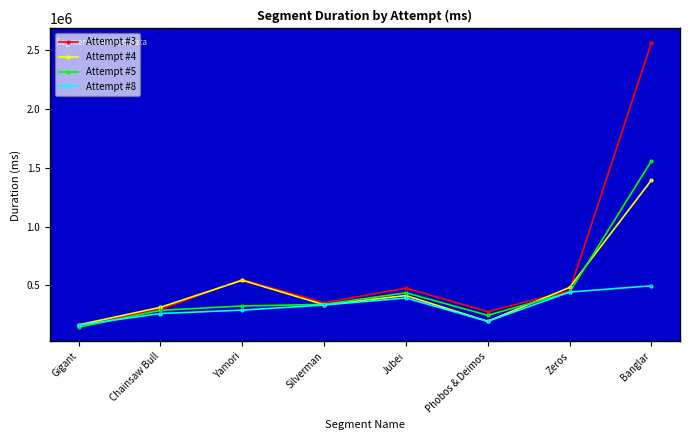

What position from the right is Yamori?

6